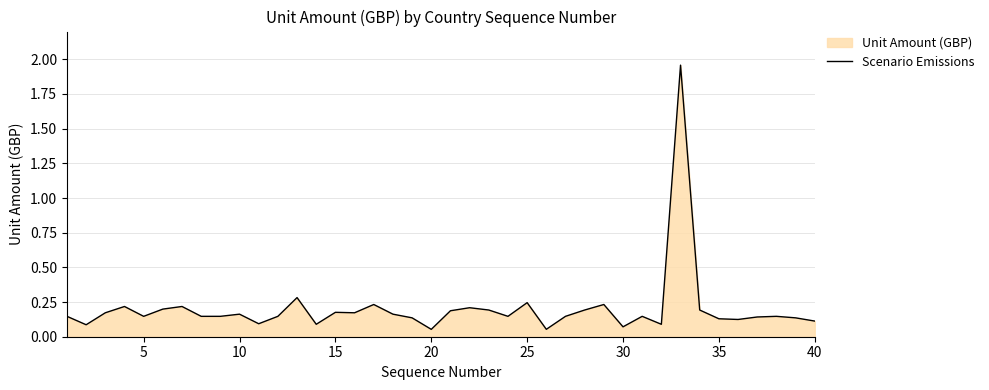

Reading right to left, what are all the values shown in this chart?

0.1	0.1	0.1	0.1	0.1	0.1	0.2	2.0	0.1	0.1	0.1	0.2	0.2	0.1	0.1	0.2	0.1	0.2	0.2	0.2	0.1	0.1	0.2	0.2	0.2	0.2	0.1	0.3	0.1	0.1	0.2	0.1	0.1	0.2	0.2	0.1	0.2	0.2	0.1	0.1